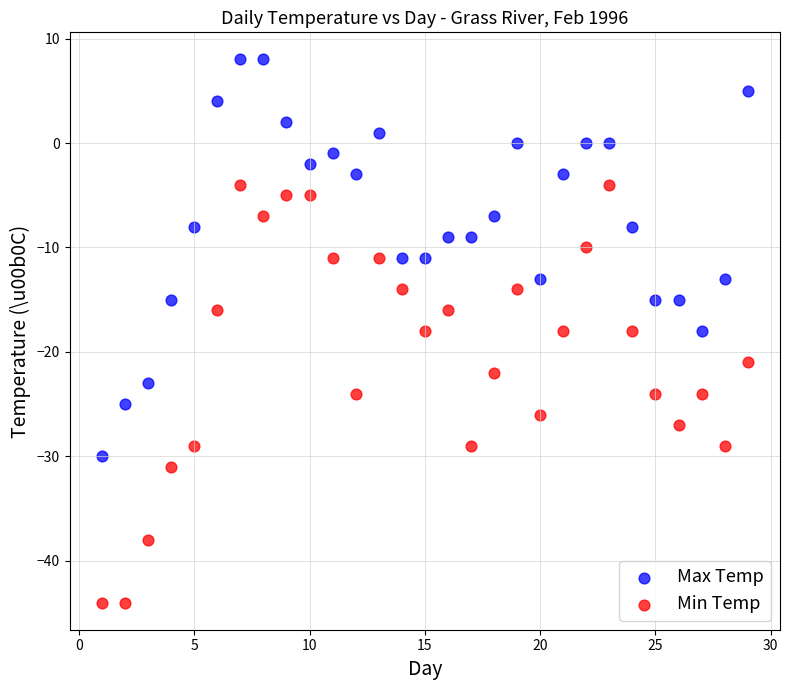

What is the X range (max minus min) for the scatter plot?

28